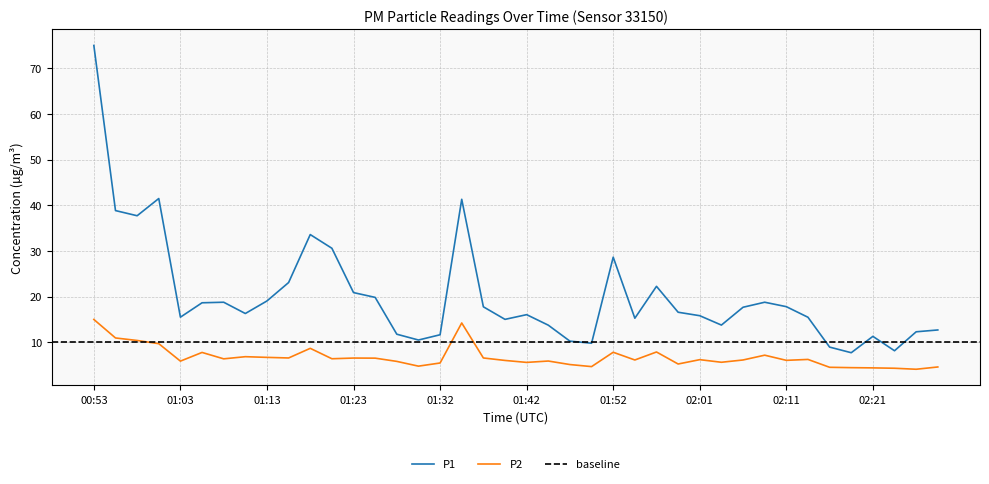

Which series has the largest range (max minus min)?

P1